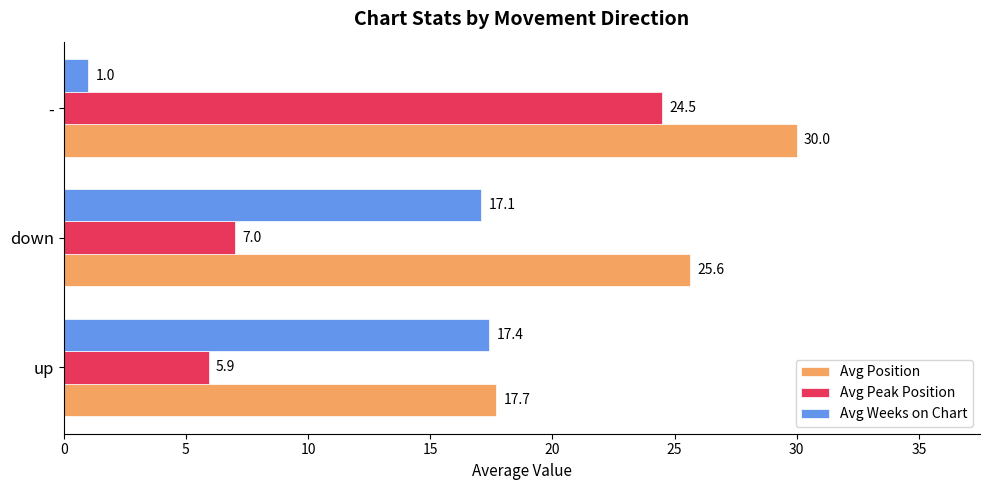

Is it true that Avg Weeks on Chart equals 8.7 at down?

False